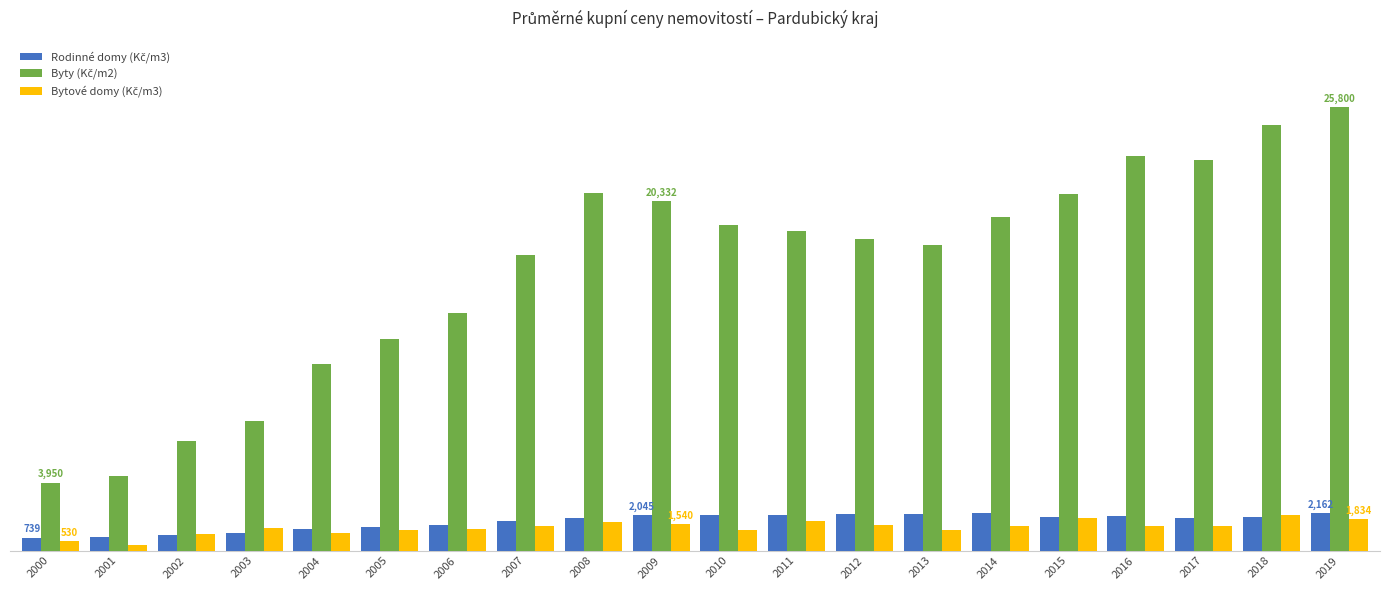

What is the difference between the maximum and minimum values in the Byty (Kč/m2) series?

21850